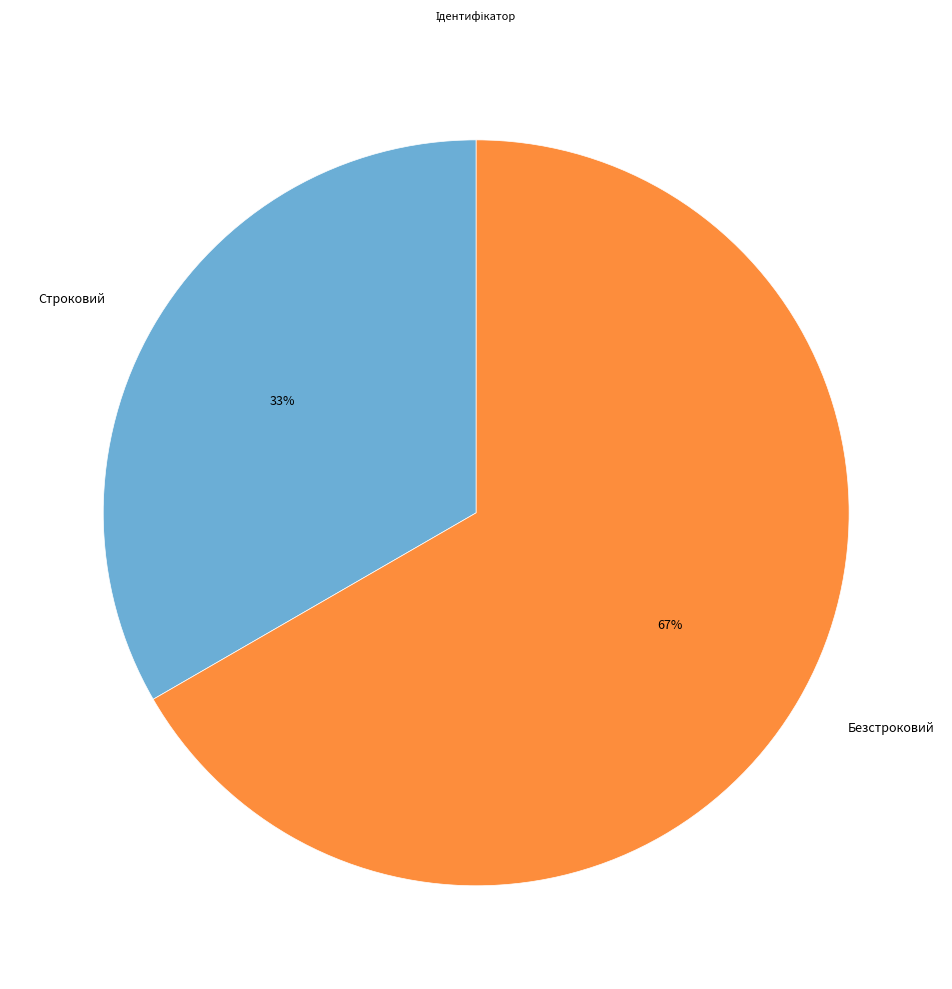

To the nearest percent, what portion does Безстроковий represent?

67%